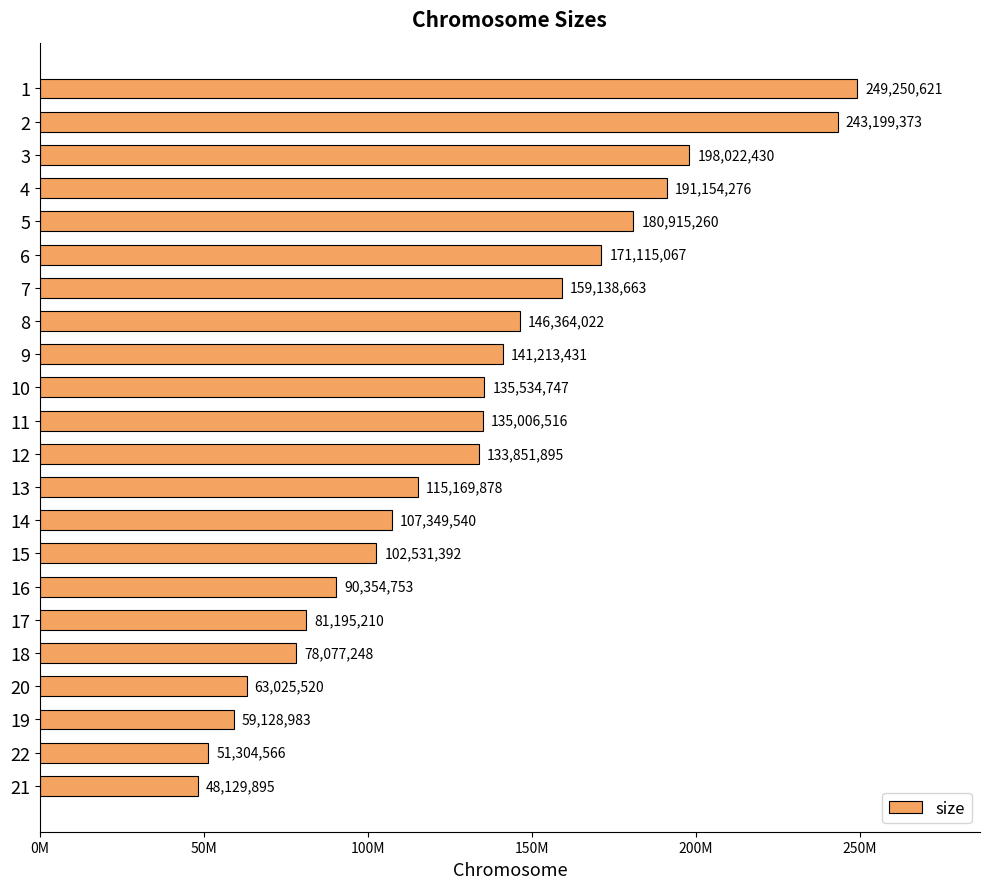

Are the bars grouped side by side (vs. stacked)?

No